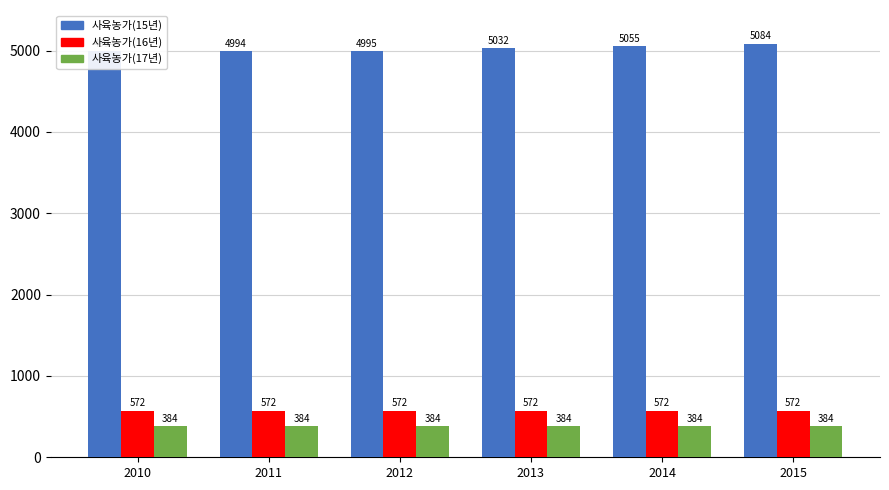

What is the sum of the 사육농가(15년) values at 2012 and 2014?

10050